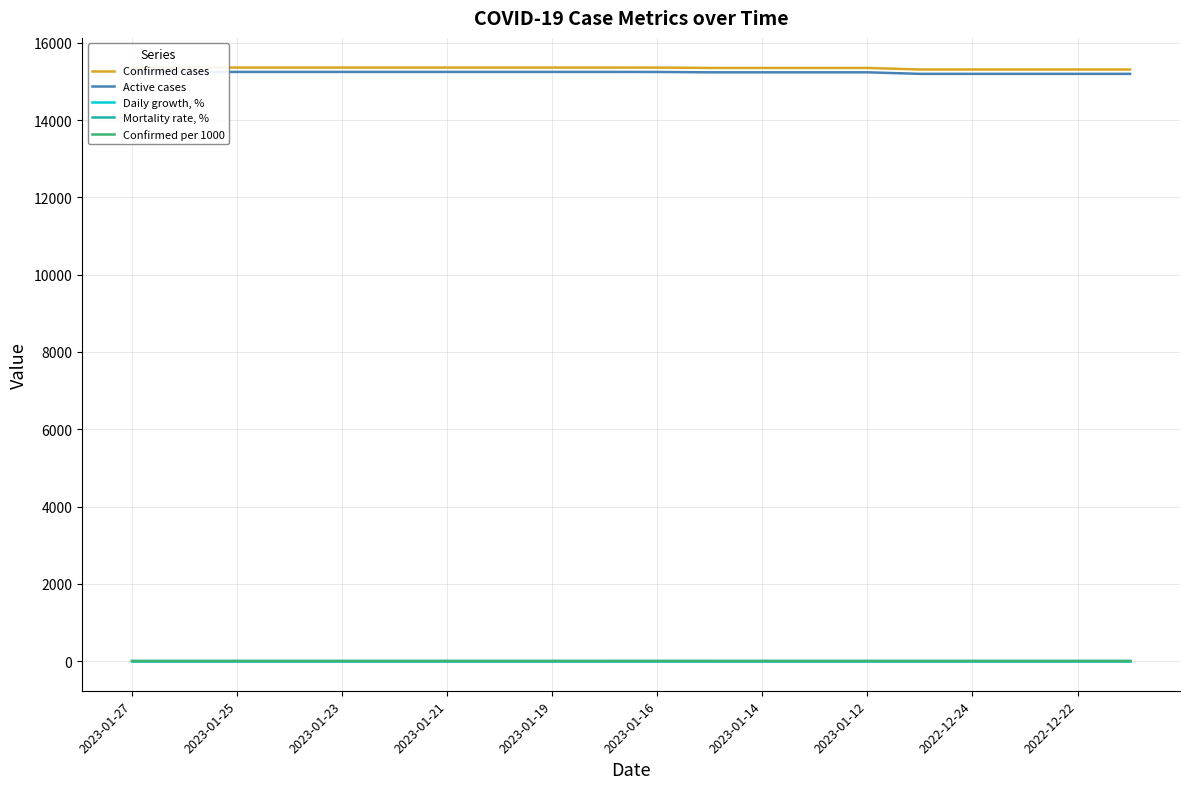

What is the total value across all series at 2023-01-23?

30612.6